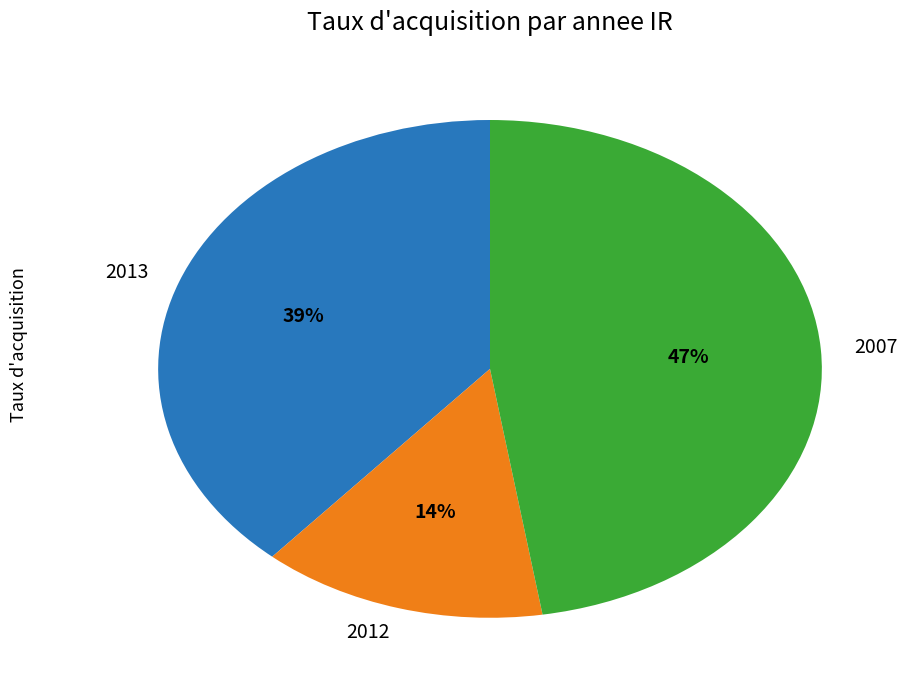

Do 2012 and 2007 together represent more than half of the pie?

Yes